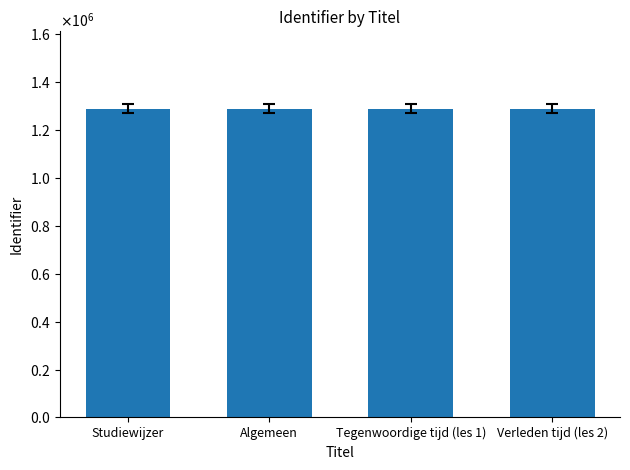

List the labels in order of value, smallest first.

Tegenwoordige tijd (les 1), Verleden tijd (les 2), Algemeen, Studiewijzer